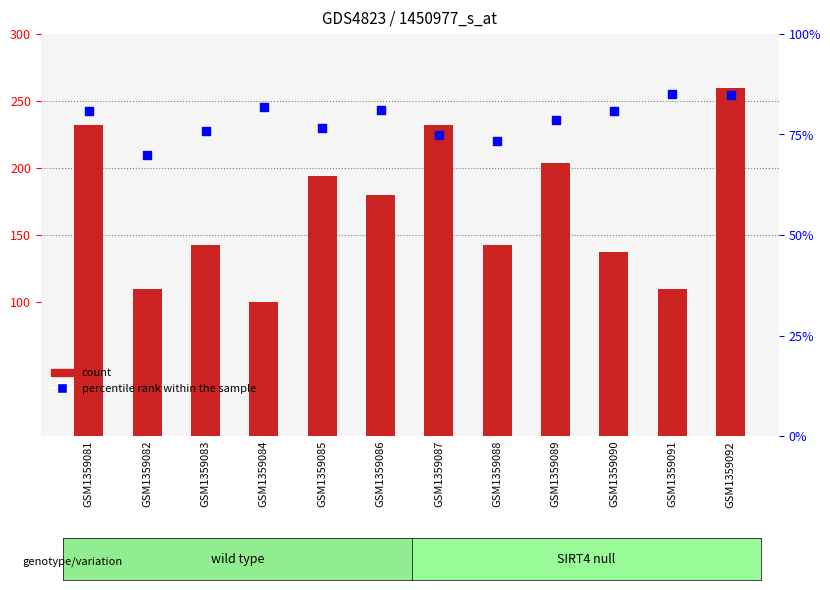

Is the value of count at GSM1359089 greater than the value of percentile rank within the sample at GSM1359083?

Yes